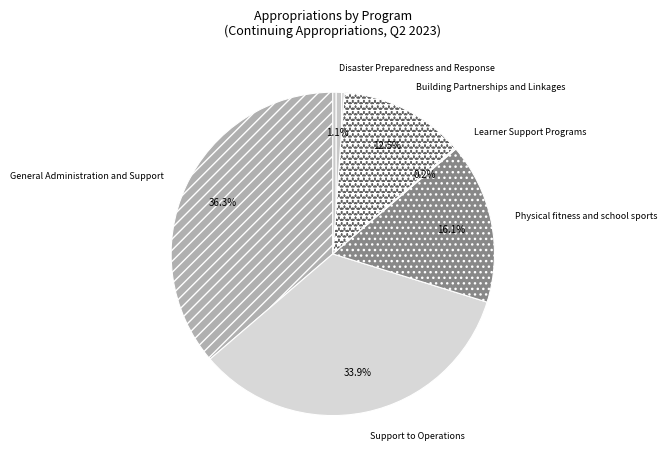

Which has a higher value, Disaster Preparedness and Response or Support to Operations?

Support to Operations